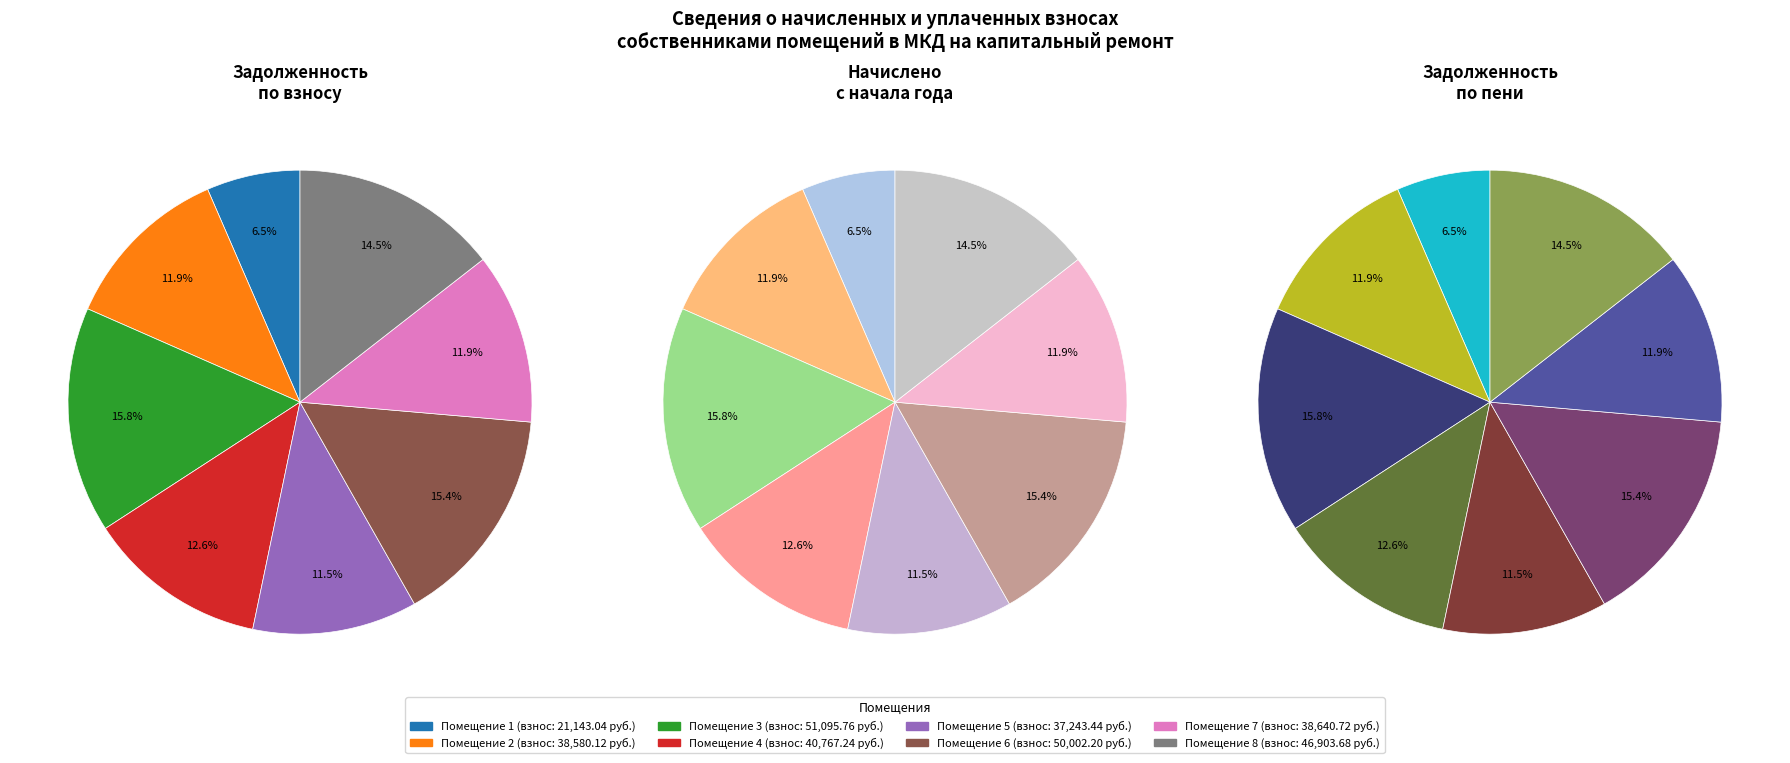

What percentage is the 6 slice, to the nearest percent?

15%